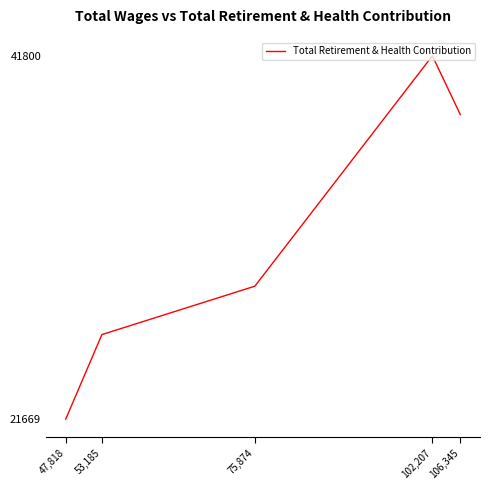

What is the average value?

31482